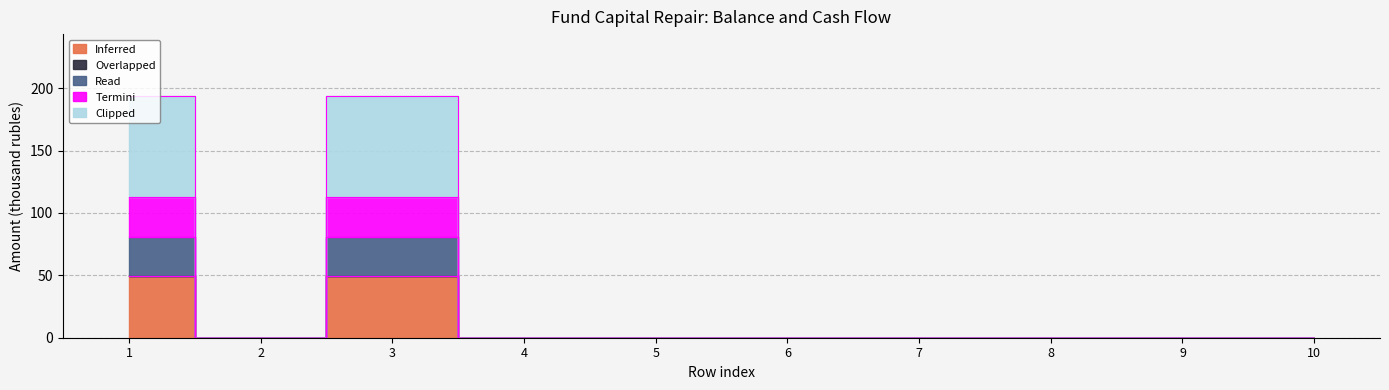

At which category does Termini reach its first local valley?

2